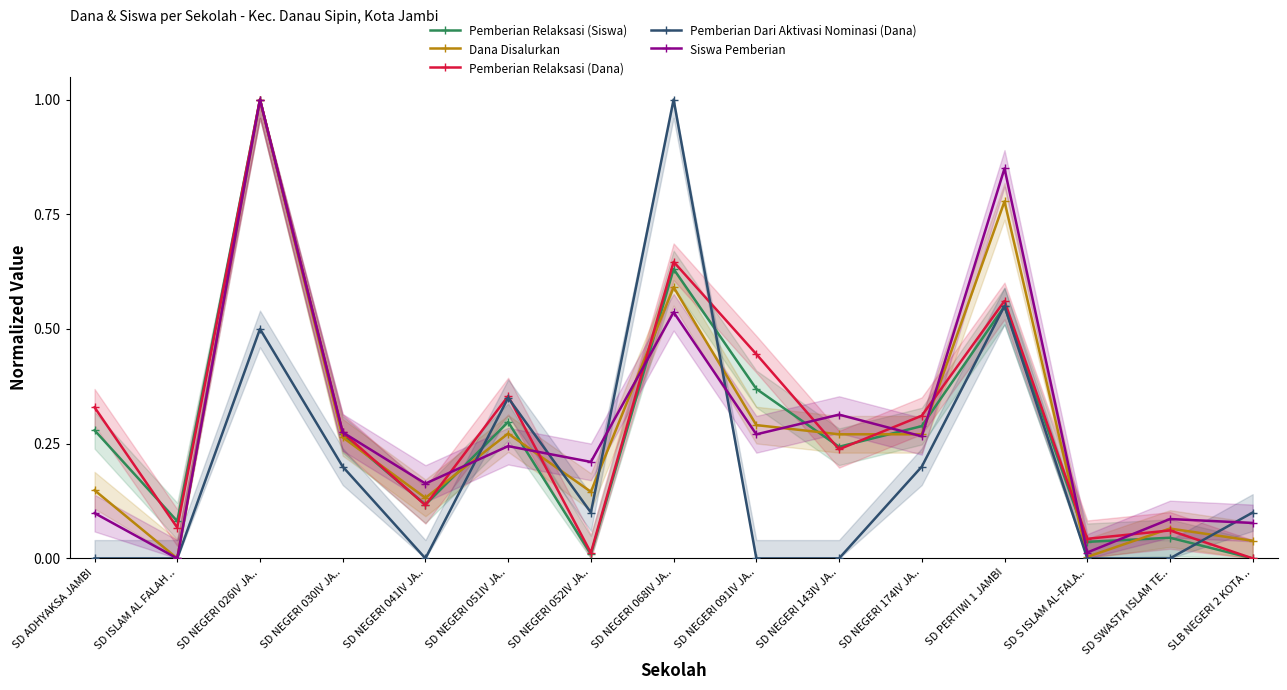

Where is the first local minimum for Pemberian Relaksasi (Siswa)?

SD ISLAM AL FALAH ..